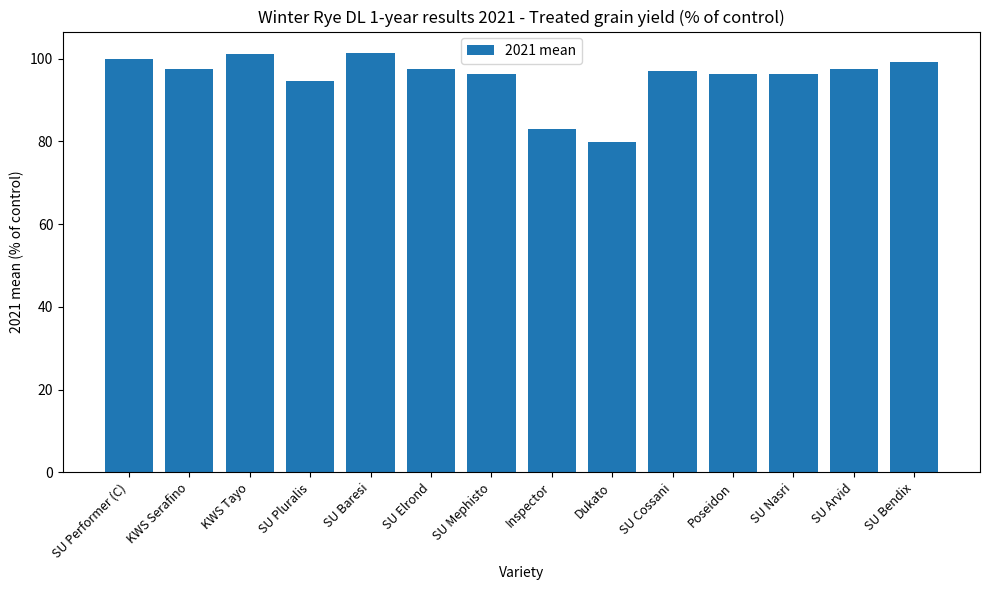

What is the change in value from Inspector to SU Arvid?

+14.6